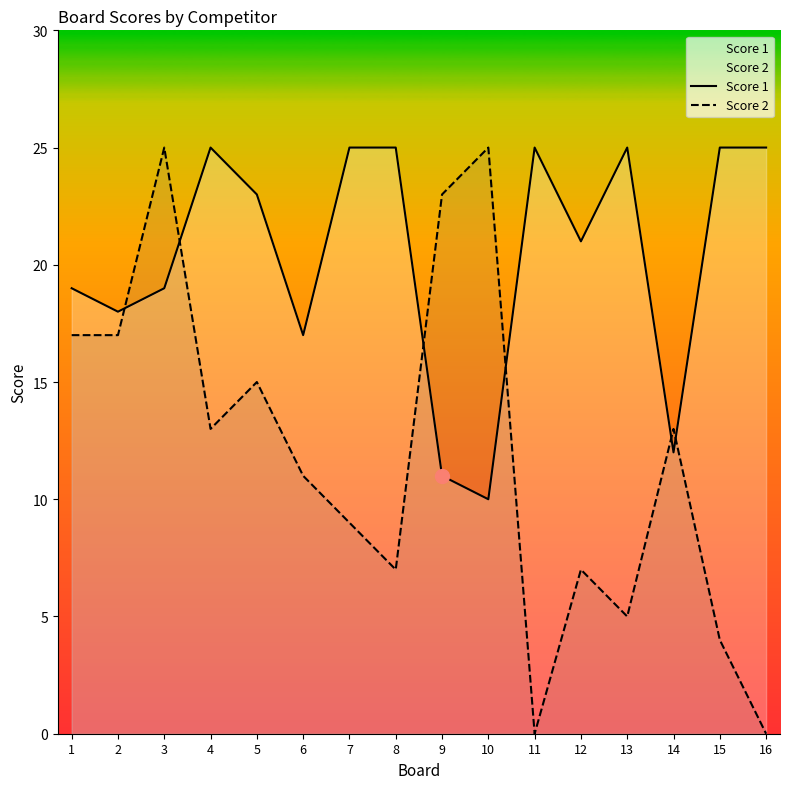

What is the value of the Score 2 point at the 5th from the left?

15